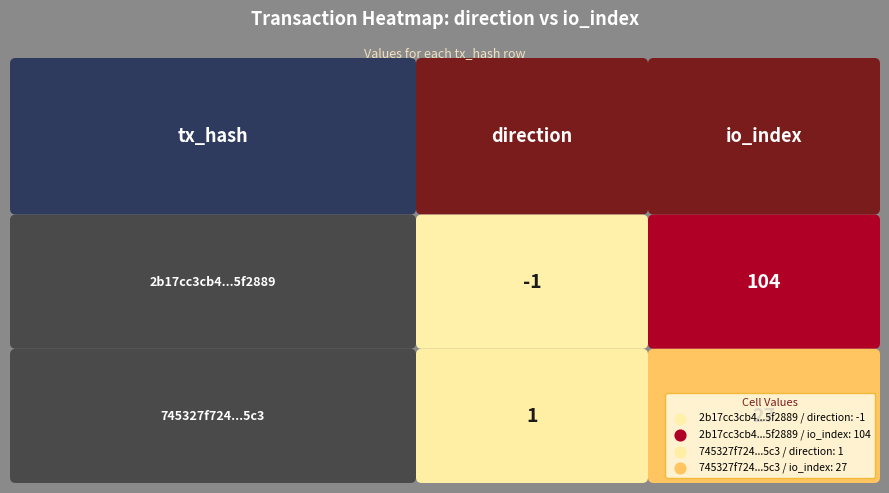

Which series has the largest total across all categories?

2b17cc3cb4f5d420b0996163a989f87305f2889